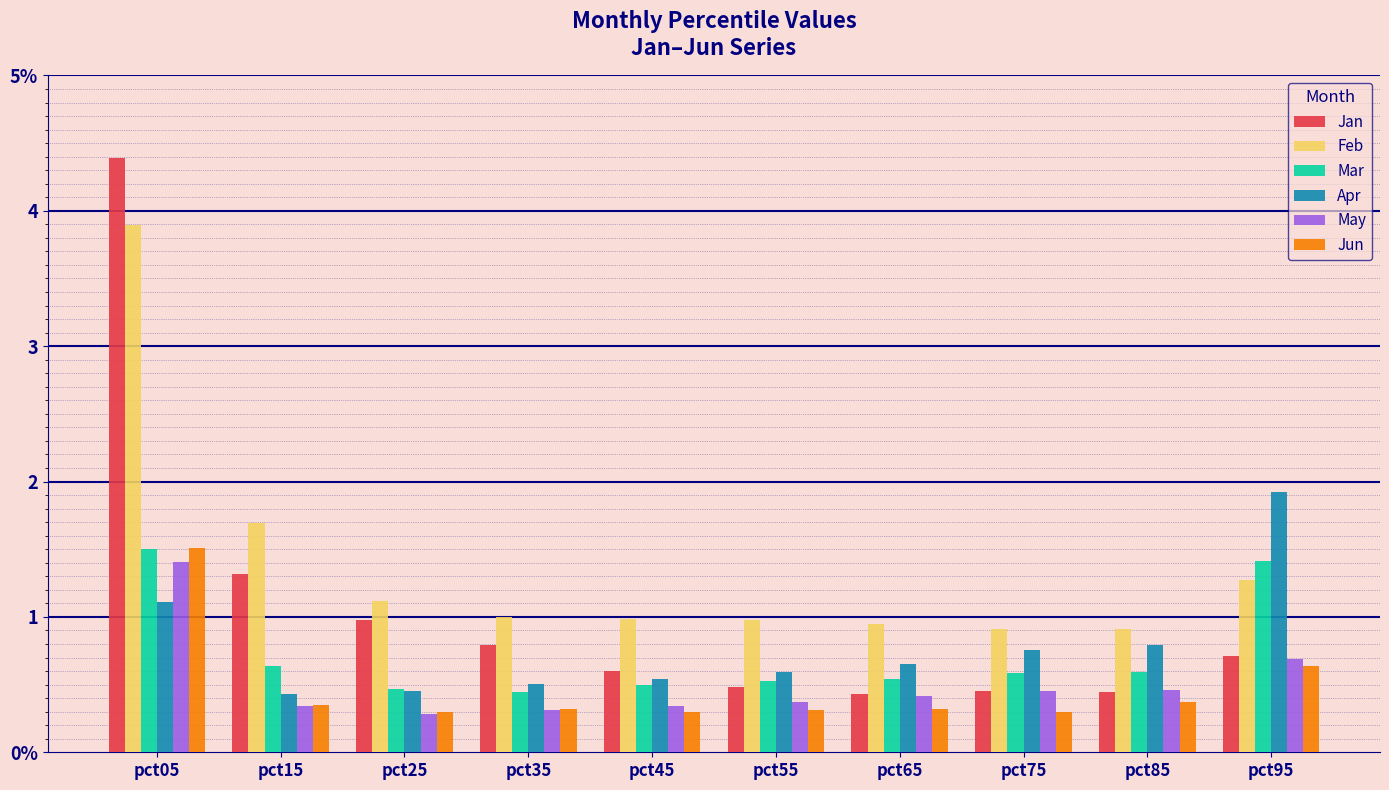

Does the chart contain stacked bars?

No